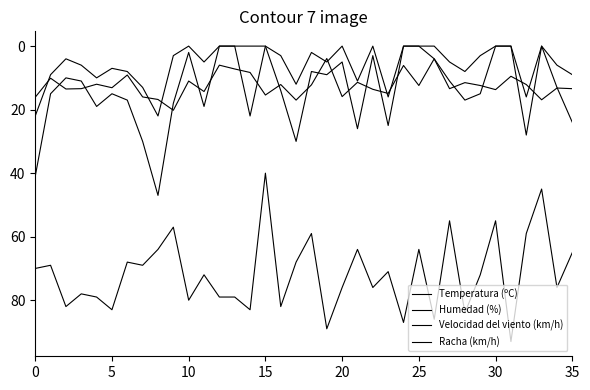

Is this an area chart (filled region under the line)?

No